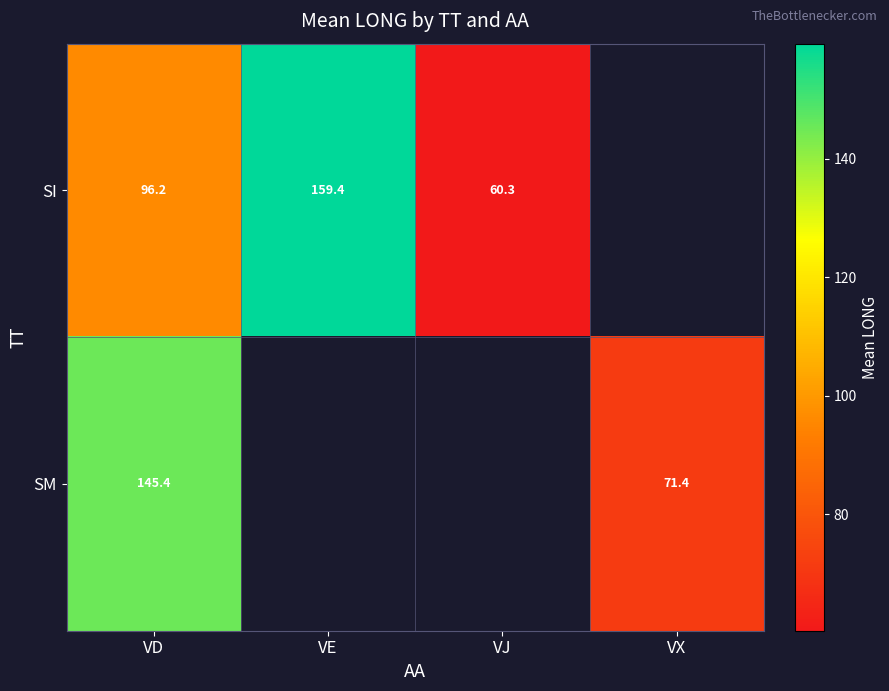

At VD, list the series in order from smallest to largest.

SI, SM